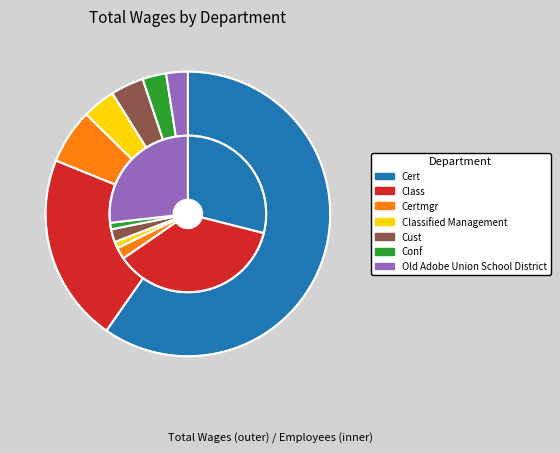

Combined, what portion of the pie is Cert and Old Adobe Union School District?

62.2%